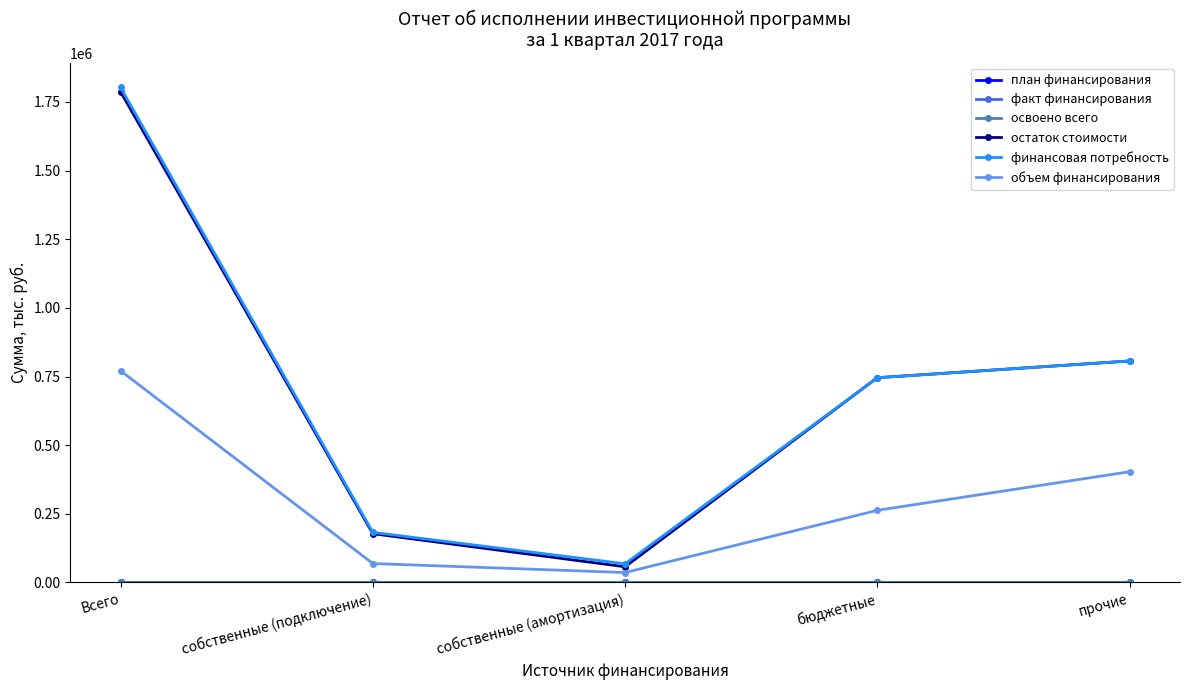

Rank the categories by финансовая потребность value from lowest to highest.

собственные (амортизация), собственные (подключение), бюджетные, прочие, Всего